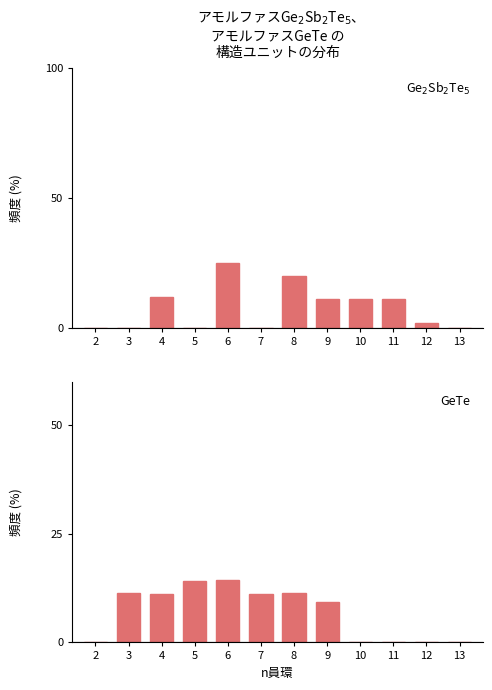

What is the difference between the second highest and second lowest values in the Ge2Sb2Te5 series?

20.0